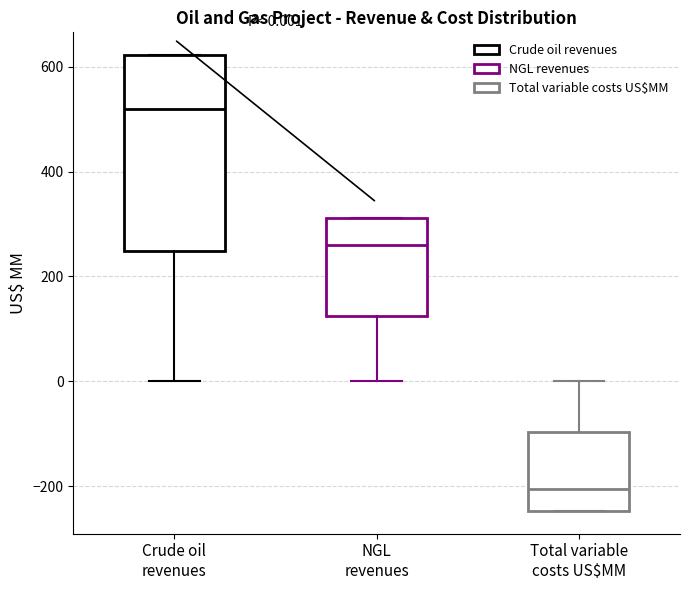

Which box's median line is the highest?

Crude oil revenues